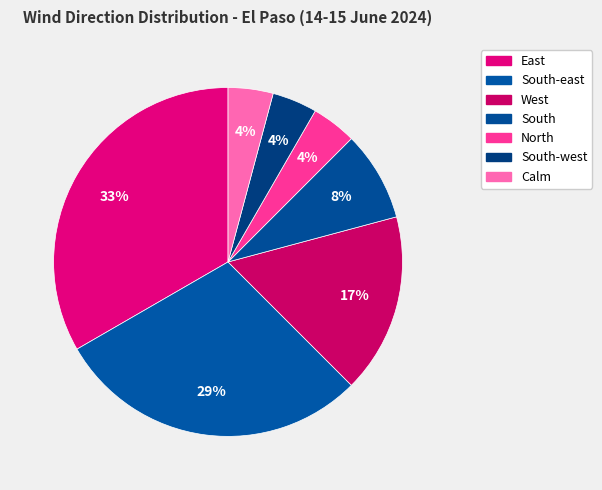

How many segments does this pie chart have?

7